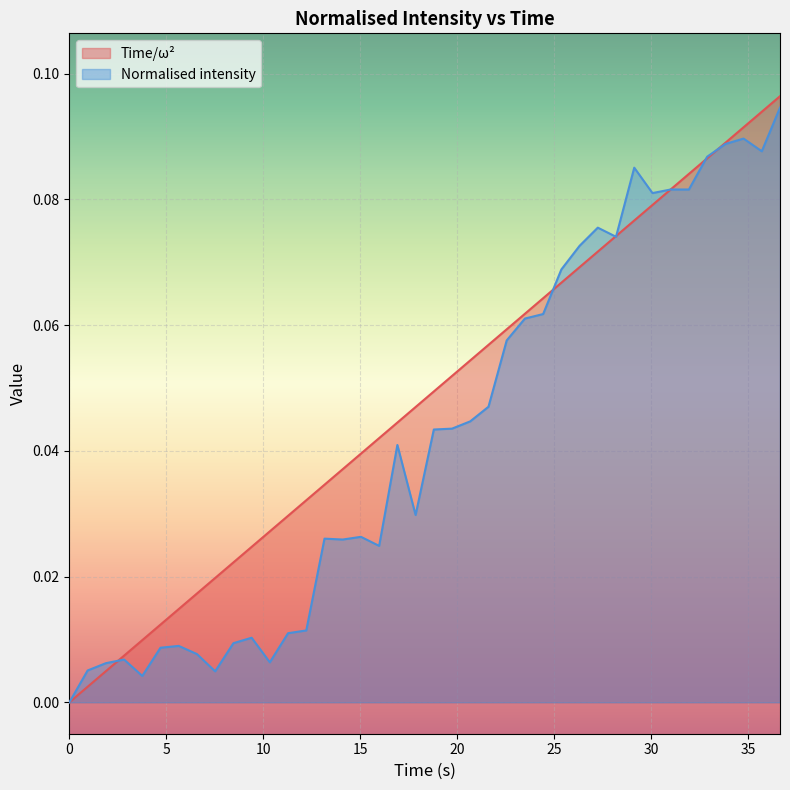

Which series has the largest total across all categories?

Time/ω²